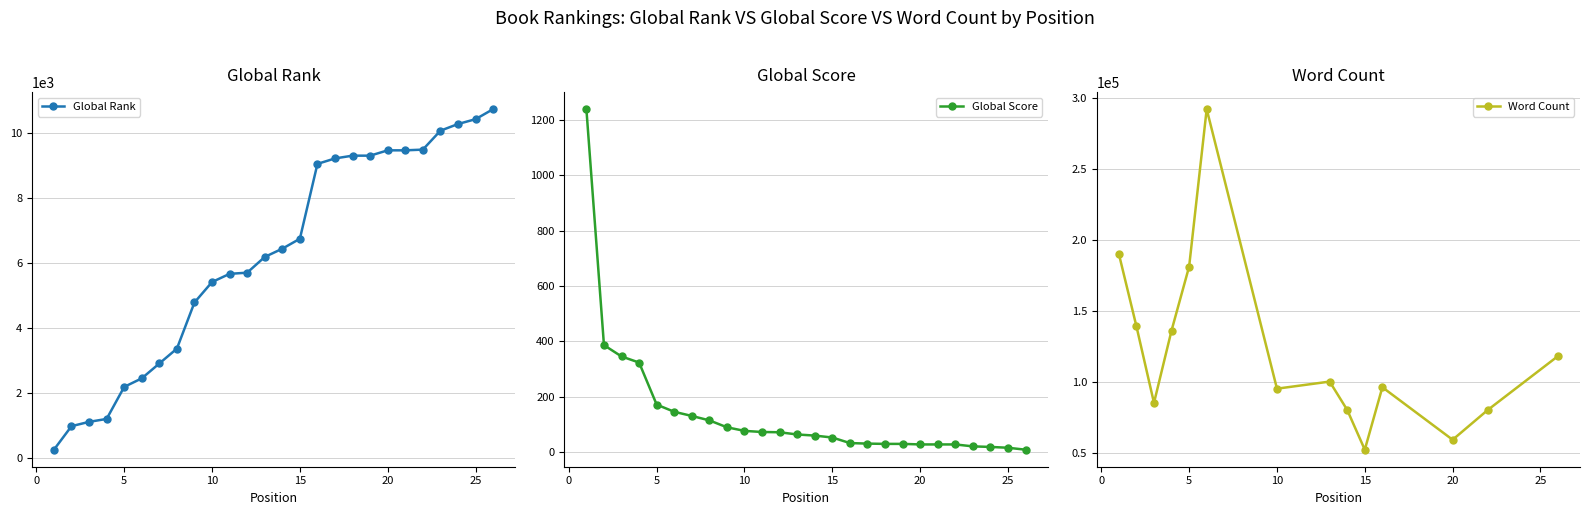

True or false: Global Rank has a value of 9211 at 17.

True